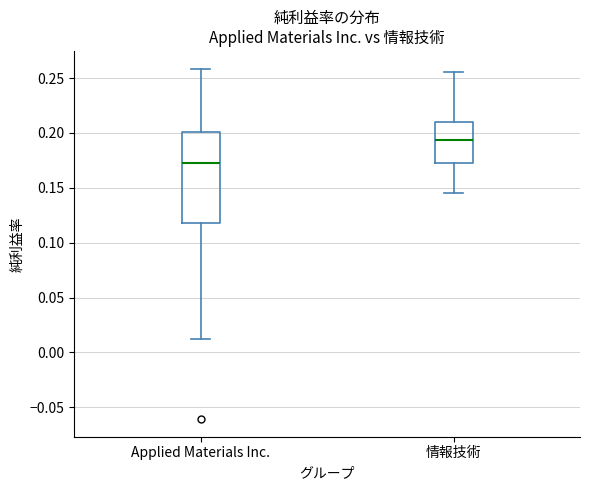

Which box is the tallest, from its lower edge to its upper edge?

Applied Materials Inc.